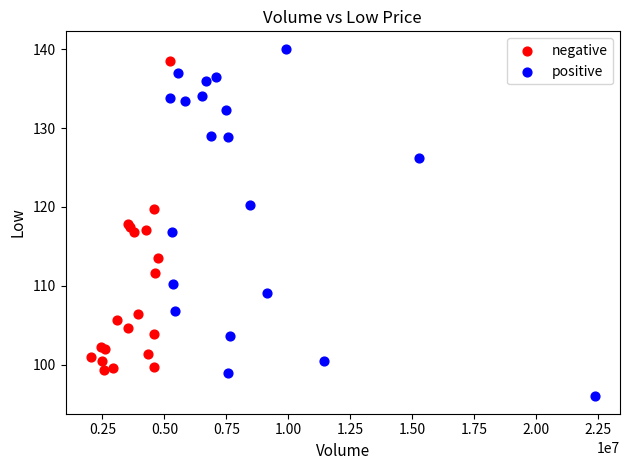

Which series has the largest Y range (max minus min)?

positive